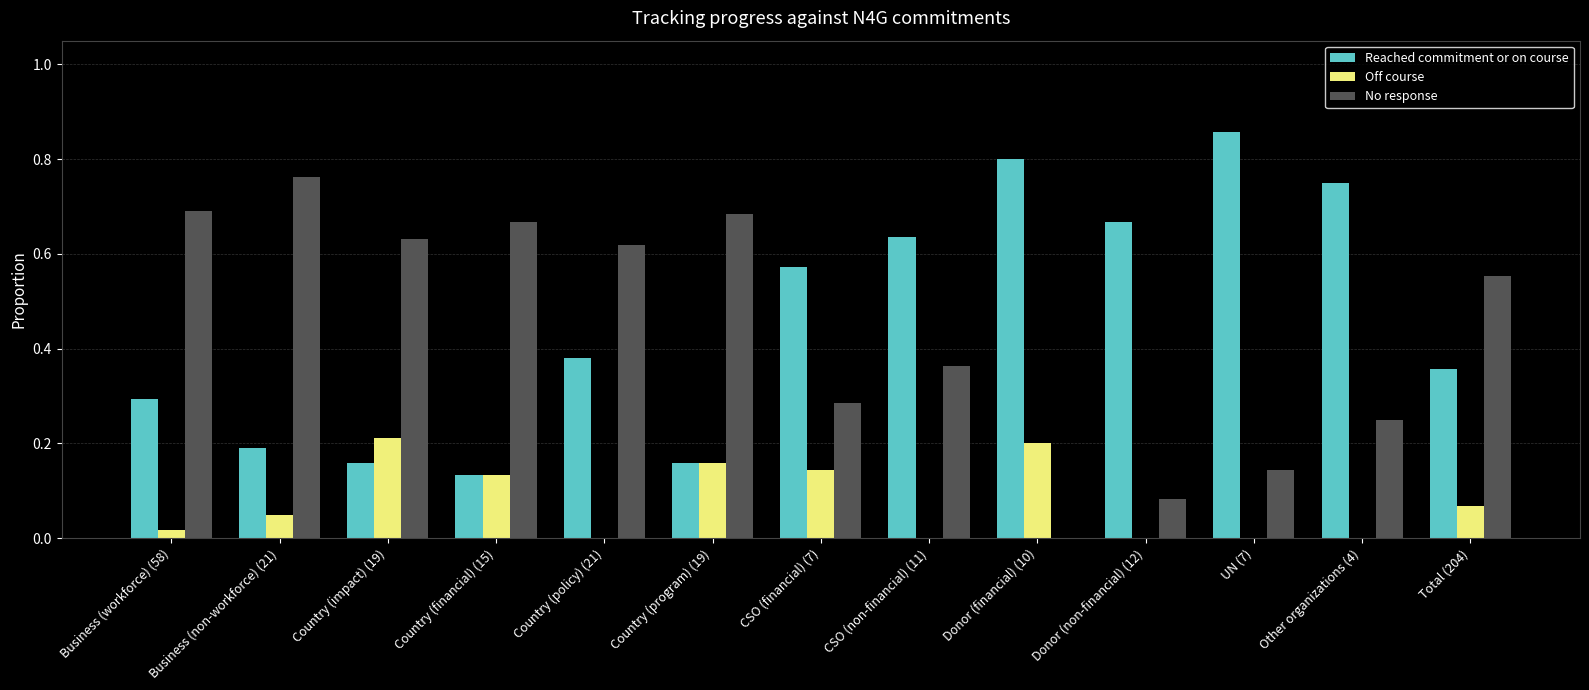

Is it true that No response equals 0.9 at Total (204)?

False